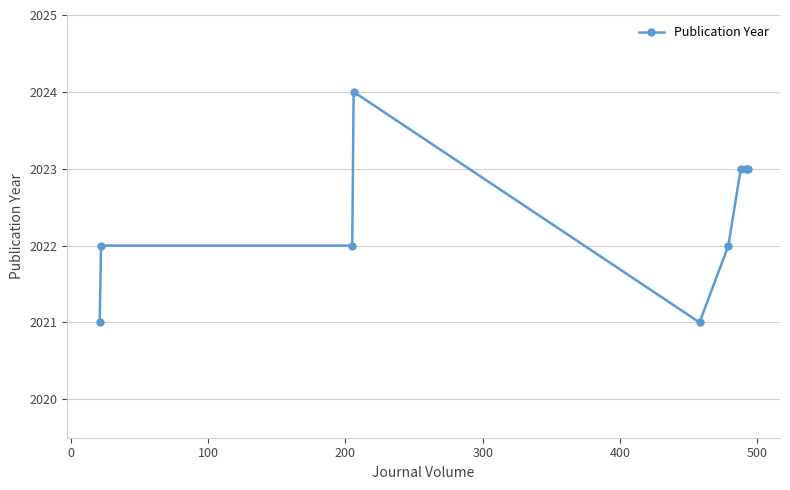

What is the value of the 1st point from the left?

2021